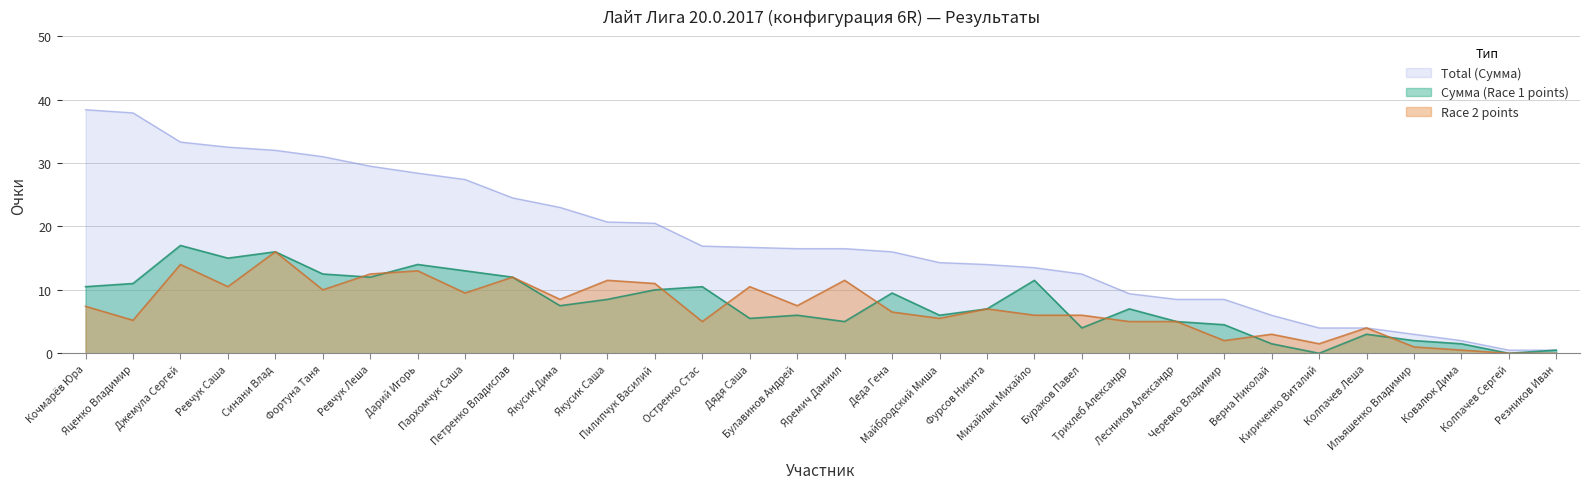

What are all the series names shown in the legend?

Total (Сумма), Сумма (Race 1 points), Race 2 points